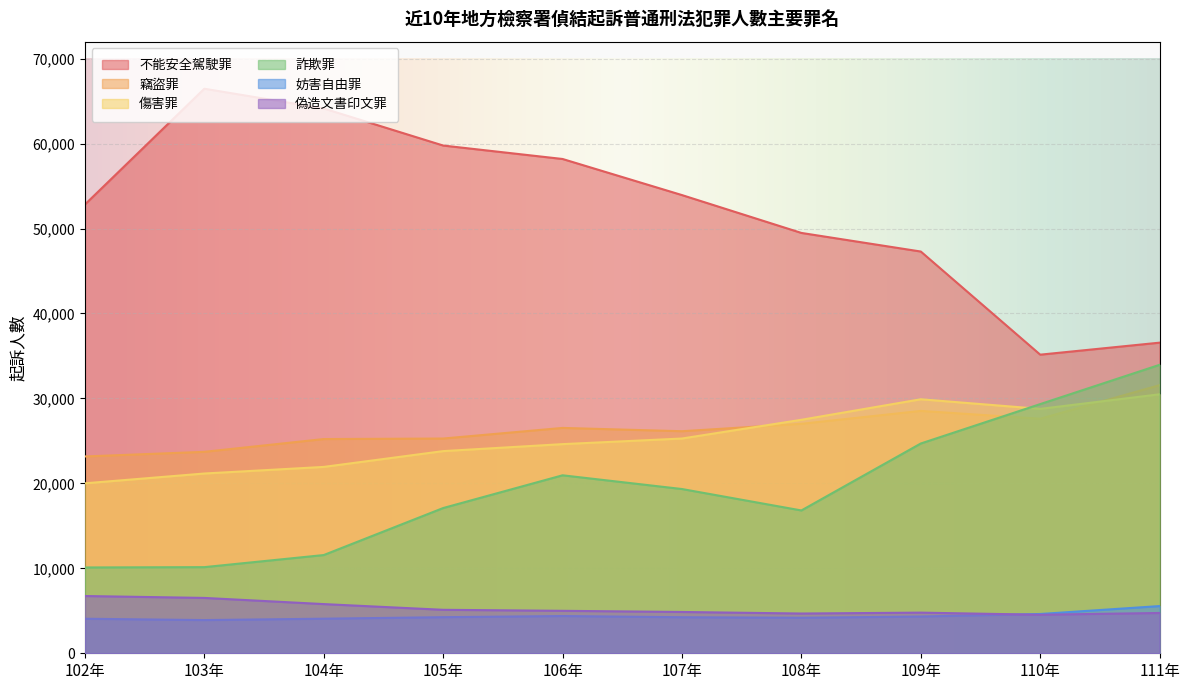

What is the label of the 8th point from the right?

104年